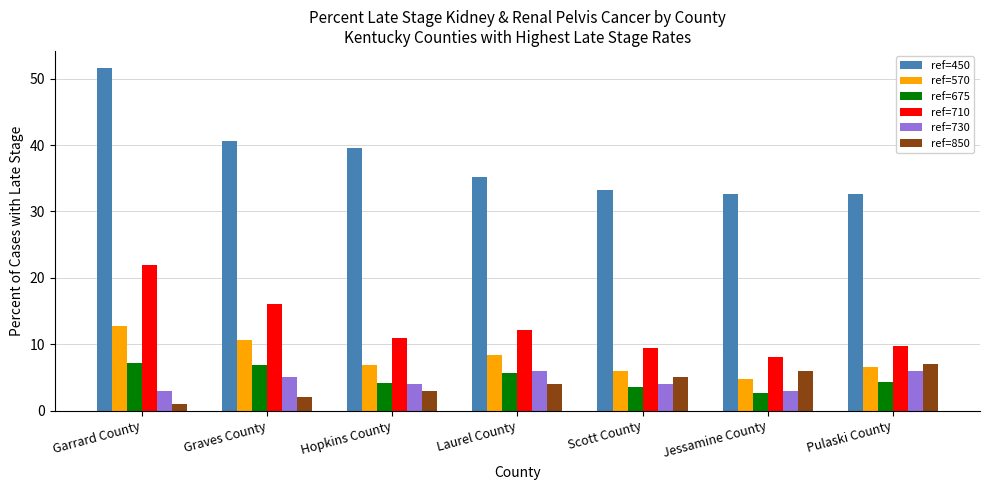

What is the total value across all series at Scott County?

61.1